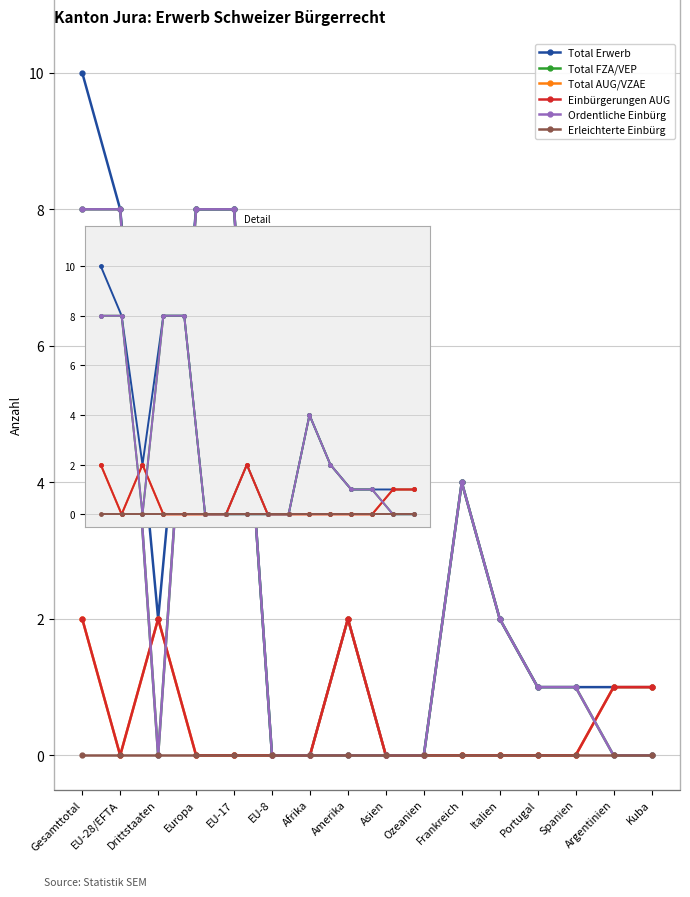

Reading right to left, extract all data points from this chart.

Total Erwerb: 1	1	1	1	2	4	0	0	2	0	0	8	8	2	8	10
Total FZA/VEP: 0	0	1	1	2	4	0	0	0	0	0	8	8	0	8	8
Total AUG/VZAE: 1	1	0	0	0	0	0	0	2	0	0	0	0	2	0	2
Einbürgerungen AUG: 1	1	0	0	0	0	0	0	2	0	0	0	0	2	0	2
Ordentliche Einbürg: 0	0	1	1	2	4	0	0	0	0	0	8	8	0	8	8
Erleichterte Einbürg: 0	0	0	0	0	0	0	0	0	0	0	0	0	0	0	0